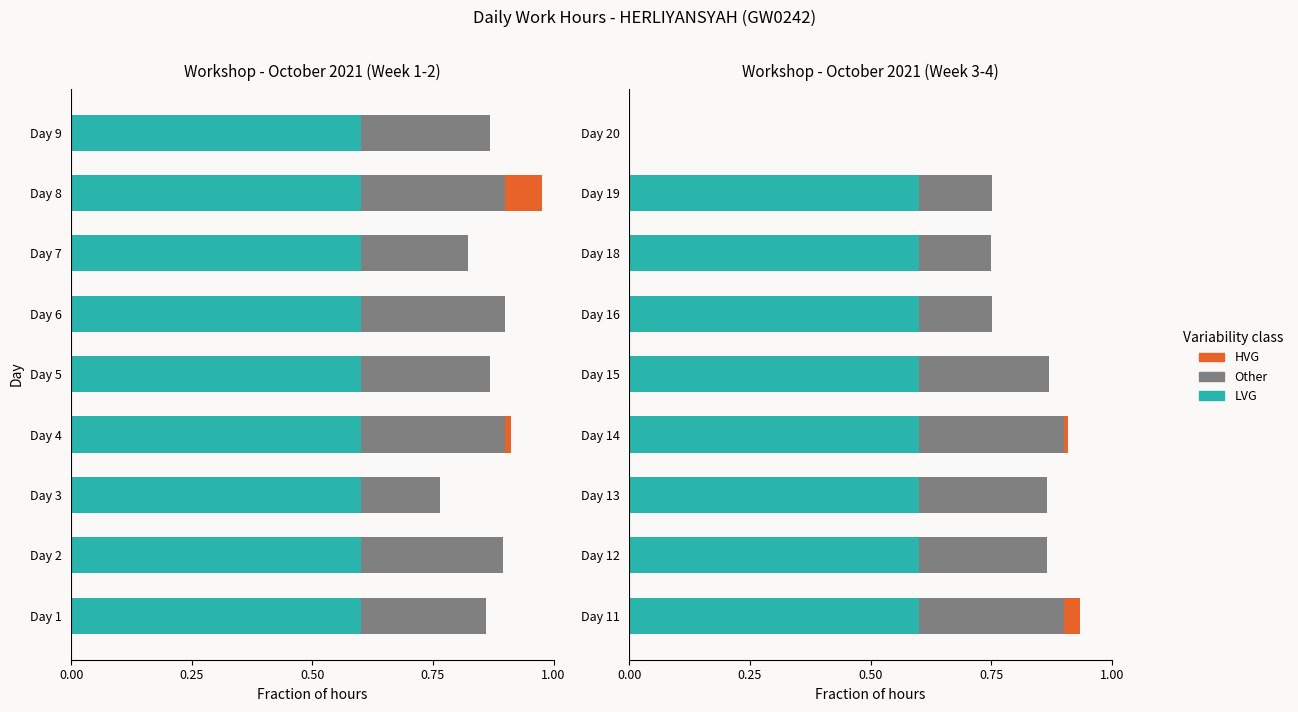

Does the chart contain stacked bars?

No